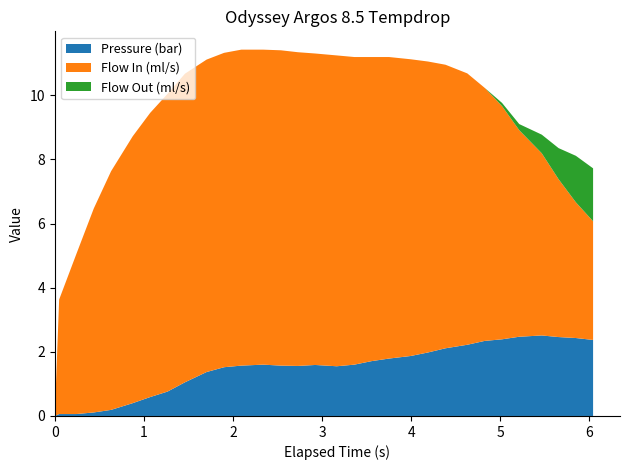

Reading right to left, extract all data points from this chart.

elapsed: 30=6.0	29=5.8	28=5.7	27=5.5	26=5.2	25=5.0	24=4.8	23=4.6	22=4.4	21=4.2	20=4.0	19=3.8	18=3.6	17=3.4	16=3.2	15=2.9	14=2.7	13=2.5	12=2.3	11=2.1	10=1.9	9=1.7	8=1.5	7=1.3	6=1.1	5=0.9	4=0.6	flow_out=0.4	flow_in=0.2	pressure=0.0	elapsed=0.0
pressure: 30=2.4	29=2.4	28=2.5	27=2.5	26=2.5	25=2.4	24=2.3	23=2.2	22=2.1	21=2.0	20=1.9	19=1.8	18=1.7	17=1.6	16=1.6	15=1.6	14=1.6	13=1.6	12=1.6	11=1.6	10=1.5	9=1.4	8=1.1	7=0.8	6=0.6	5=0.4	4=0.2	flow_out=0.1	flow_in=0.1	pressure=0.1	elapsed=0.0
flow_in: 30=3.7	29=4.2	28=4.9	27=5.7	26=6.4	25=7.3	24=7.9	23=8.5	22=8.8	21=9.1	20=9.2	19=9.4	18=9.5	17=9.6	16=9.7	15=9.7	14=9.8	13=9.8	12=9.8	11=9.8	10=9.8	9=9.7	8=9.6	7=9.3	6=8.9	5=8.3	4=7.4	flow_out=6.4	flow_in=5.0	pressure=3.6	elapsed=0.0
flow_out: 30=1.6	29=1.4	28=1.0	27=0.6	26=0.2	25=0.1	24=0.0	23=0.0	22=0.0	21=0.0	20=0.0	19=0.0	18=0.0	17=0.0	16=0.0	15=0.0	14=0.0	13=0.0	12=0.0	11=0.0	10=0.0	9=0.0	8=0.0	7=0.0	6=0.0	5=0.0	4=0.0	flow_out=0.0	flow_in=0.0	pressure=0.0	elapsed=0.0